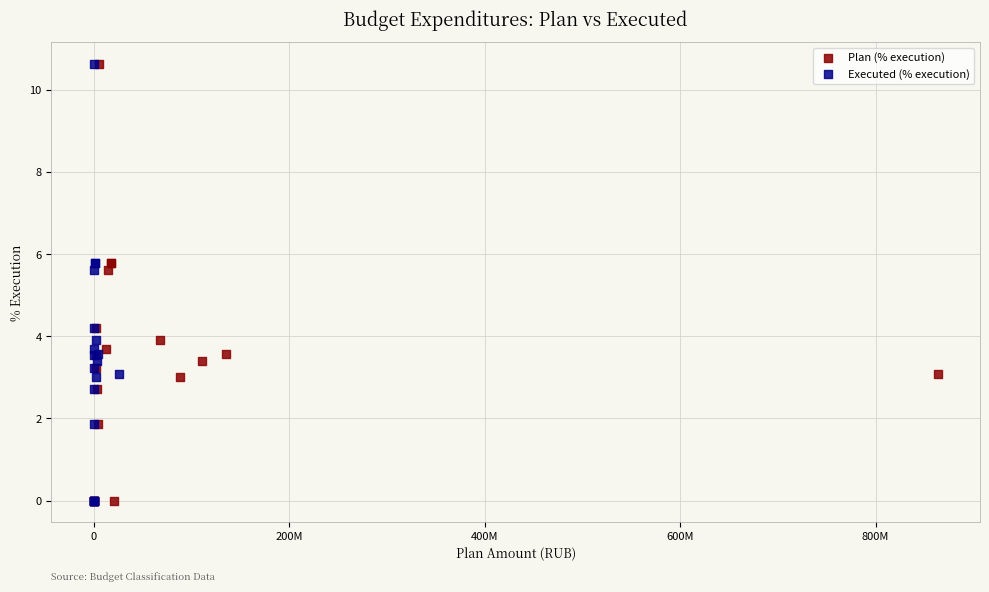

What are all the series names shown in the legend?

Plan (% execution), Executed (% execution)